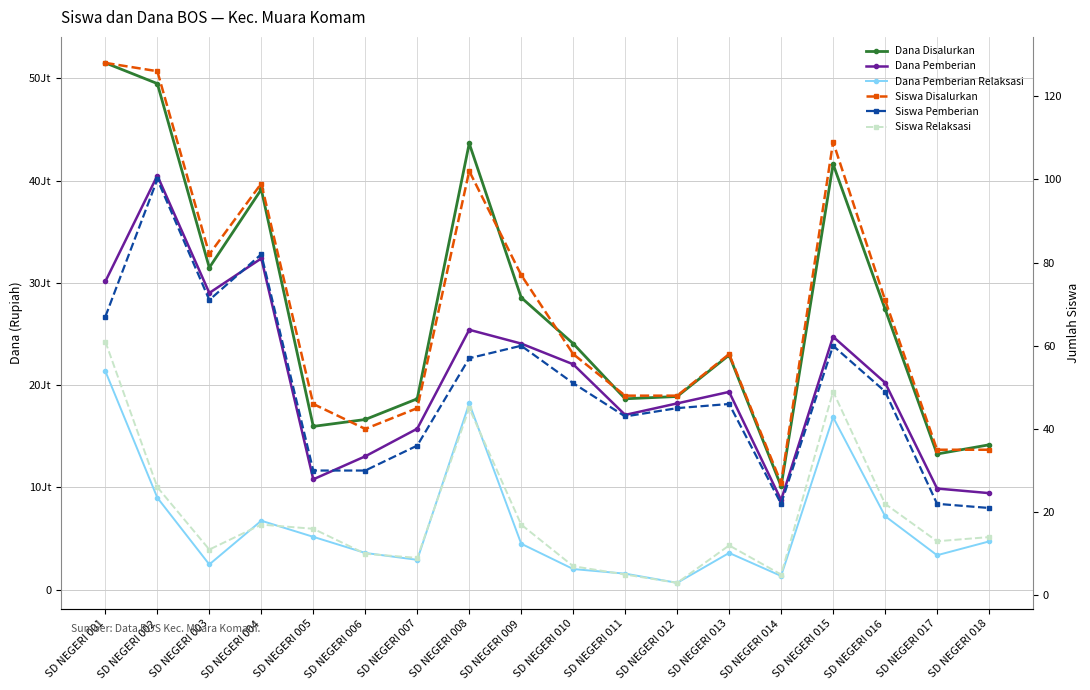

The value of Dana Pemberian Relaksasi at SD NEGERI 005 is 1883578. True or false?

False